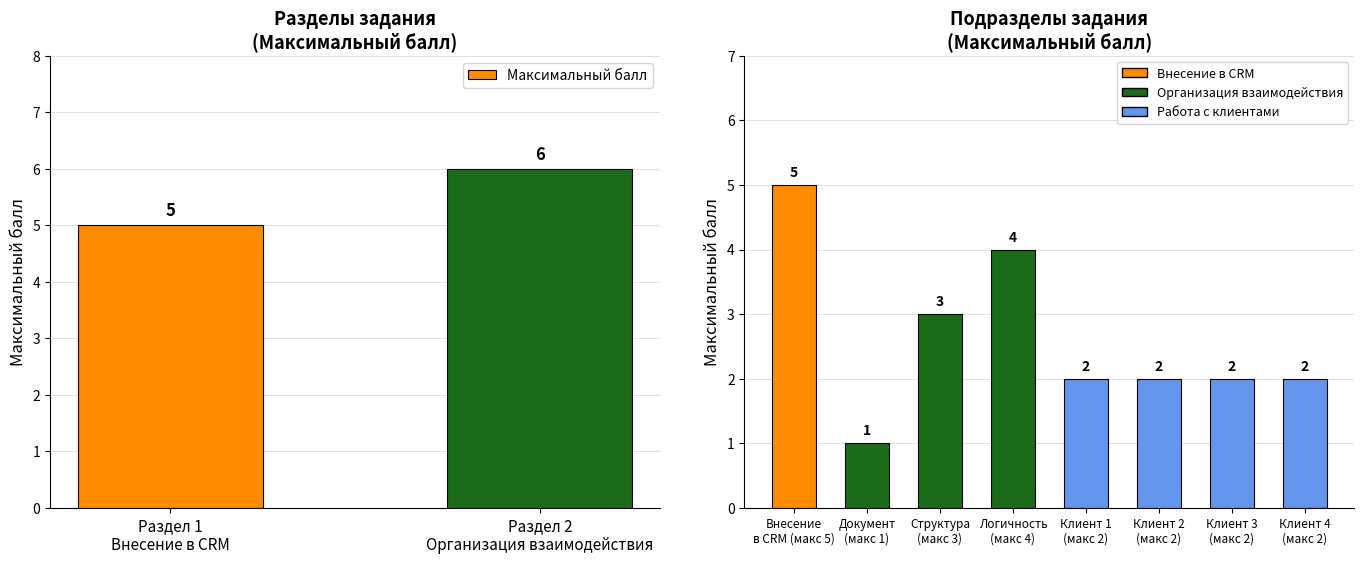

How many categories are shown in the chart?

2